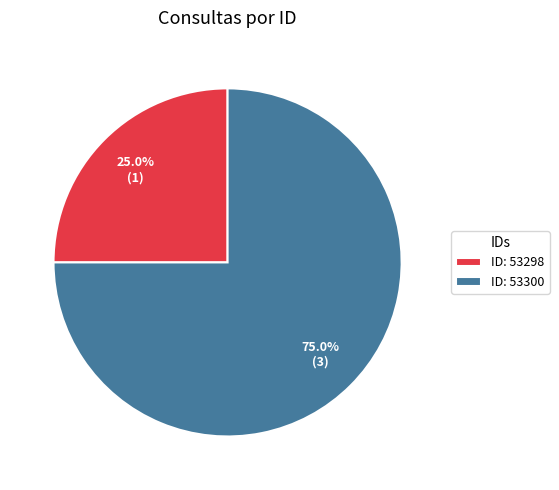

Which category has the smallest portion of the pie?

ID: 53298